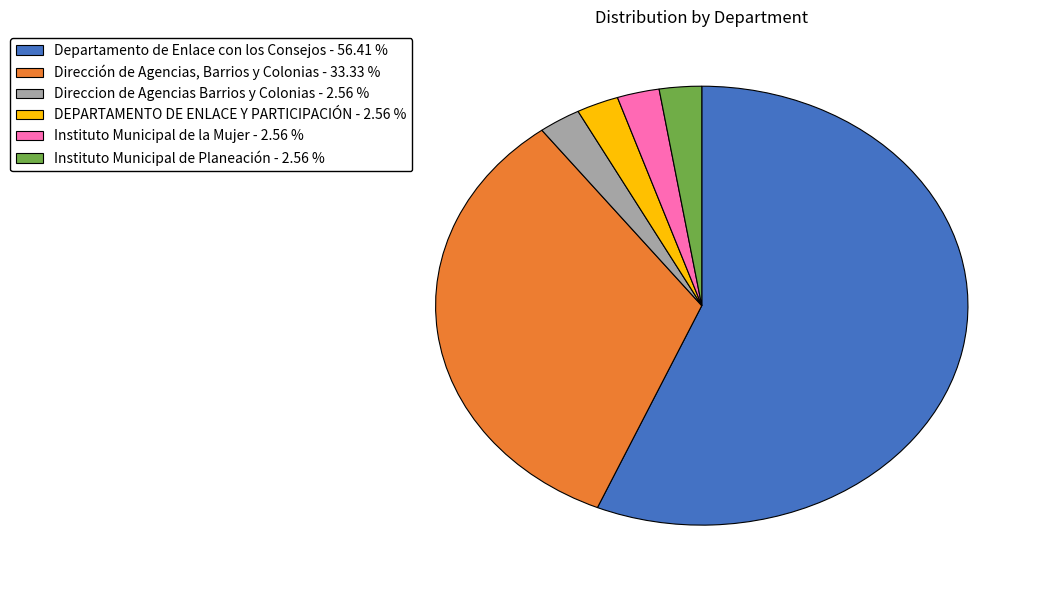

Does Departamento de Enlace con los Consejos account for over 50% of the chart?

Yes